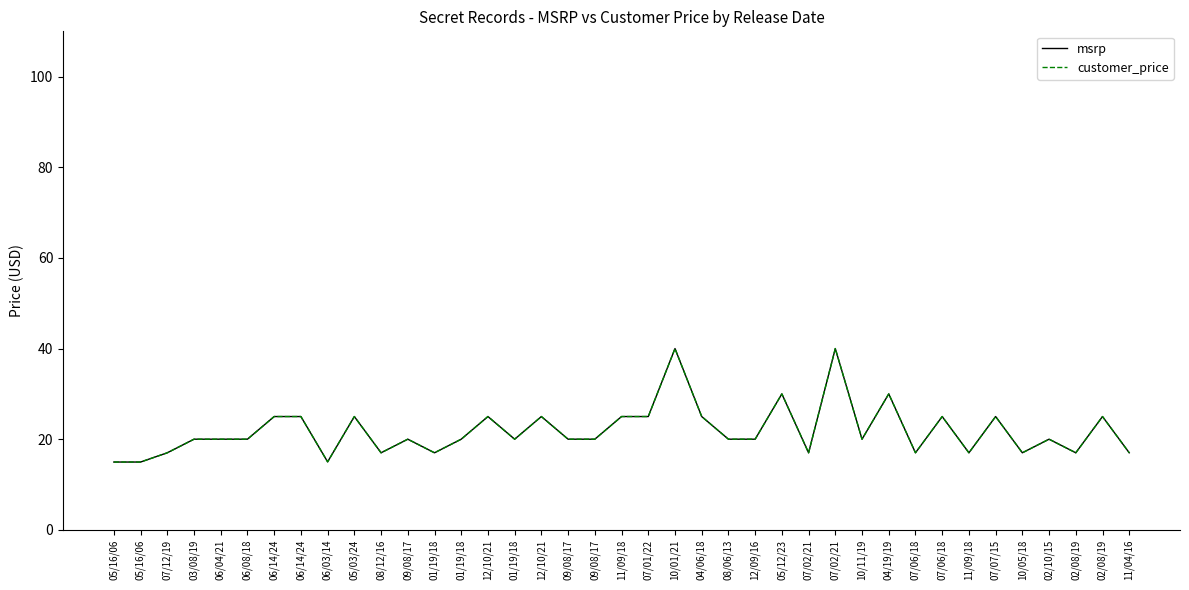

Is this an area chart (filled region under the line)?

No